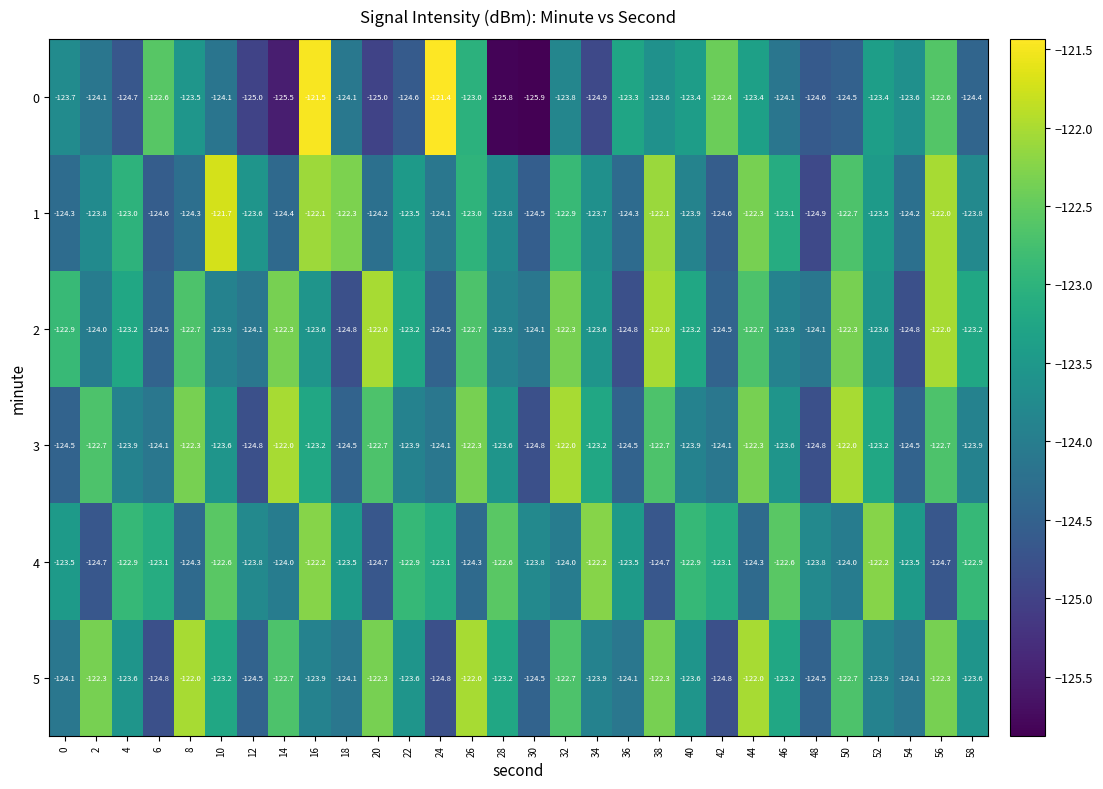

What is the minimum value for 2?

-124.8